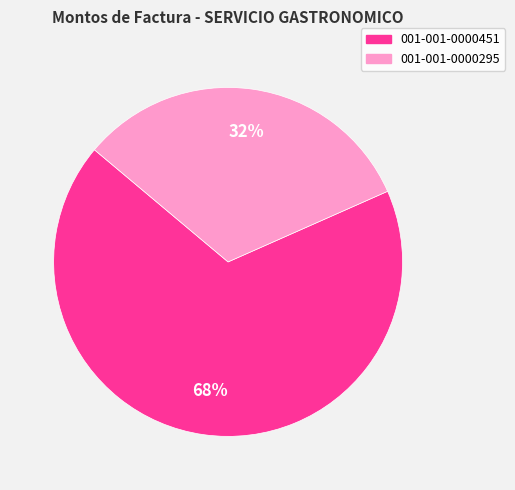

What is the largest slice in the pie chart?

001-001-0000451